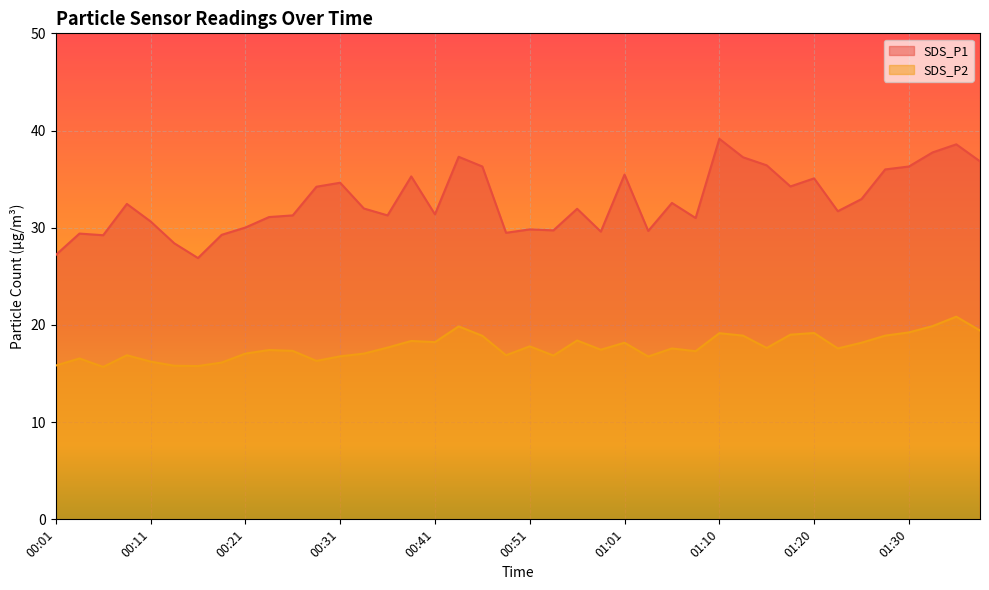

Count the number of categories in the chart.

40